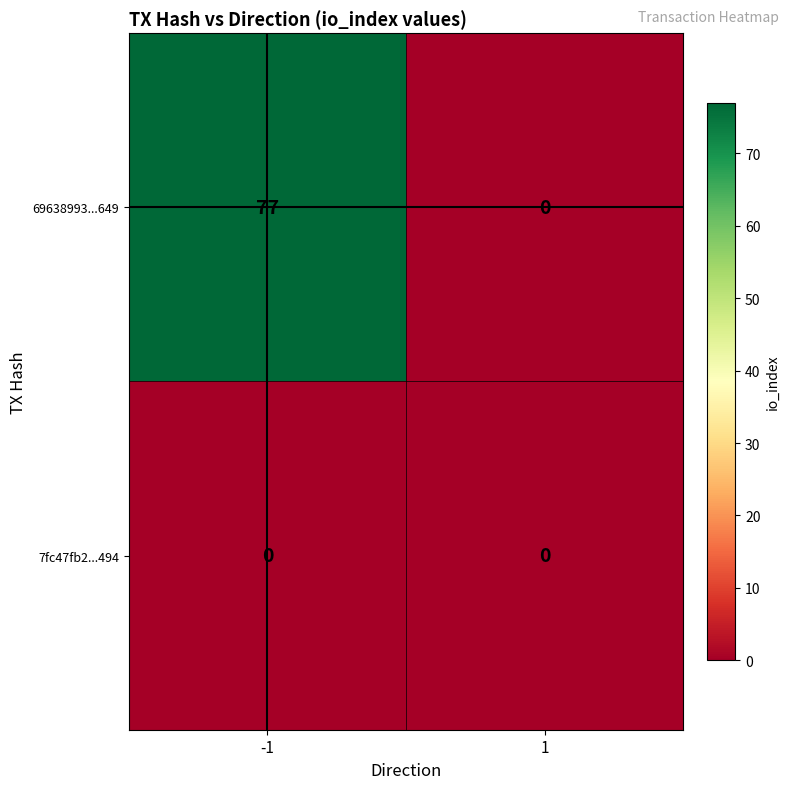

Reading left to right, extract all data points from this chart.

69638993...649: 77	0
7fc47fb2...494: 0	0